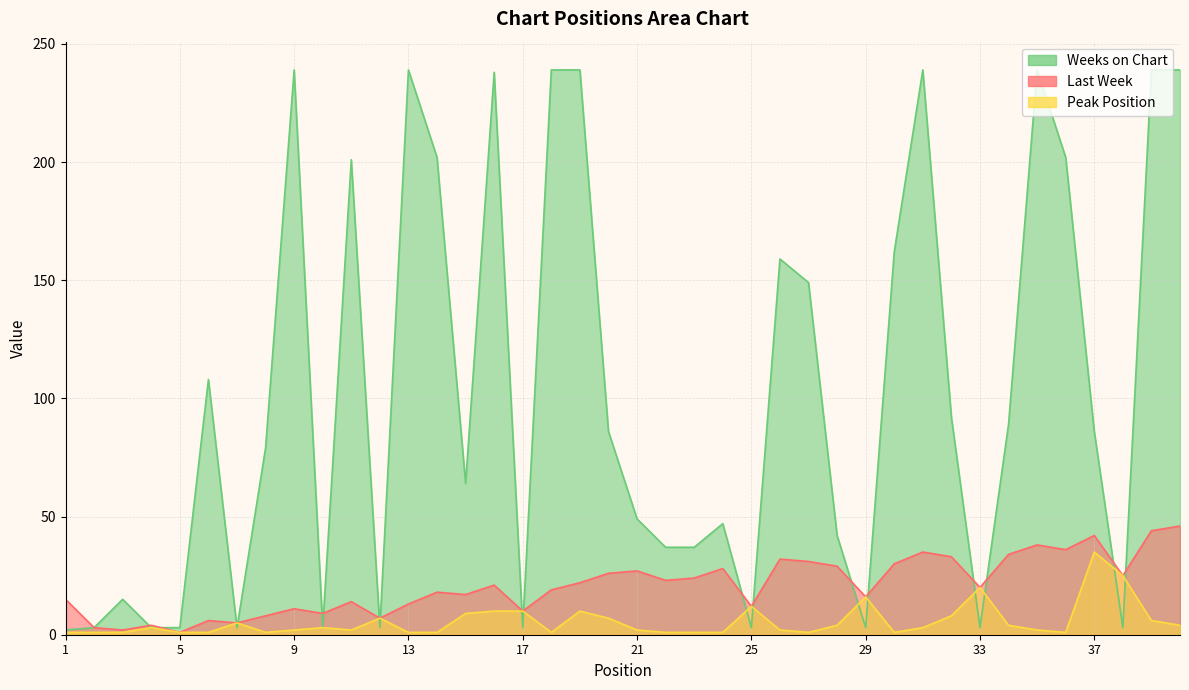

List the series in order of their overall mean, lowest first.

Peak Position, Last Week, Weeks on Chart